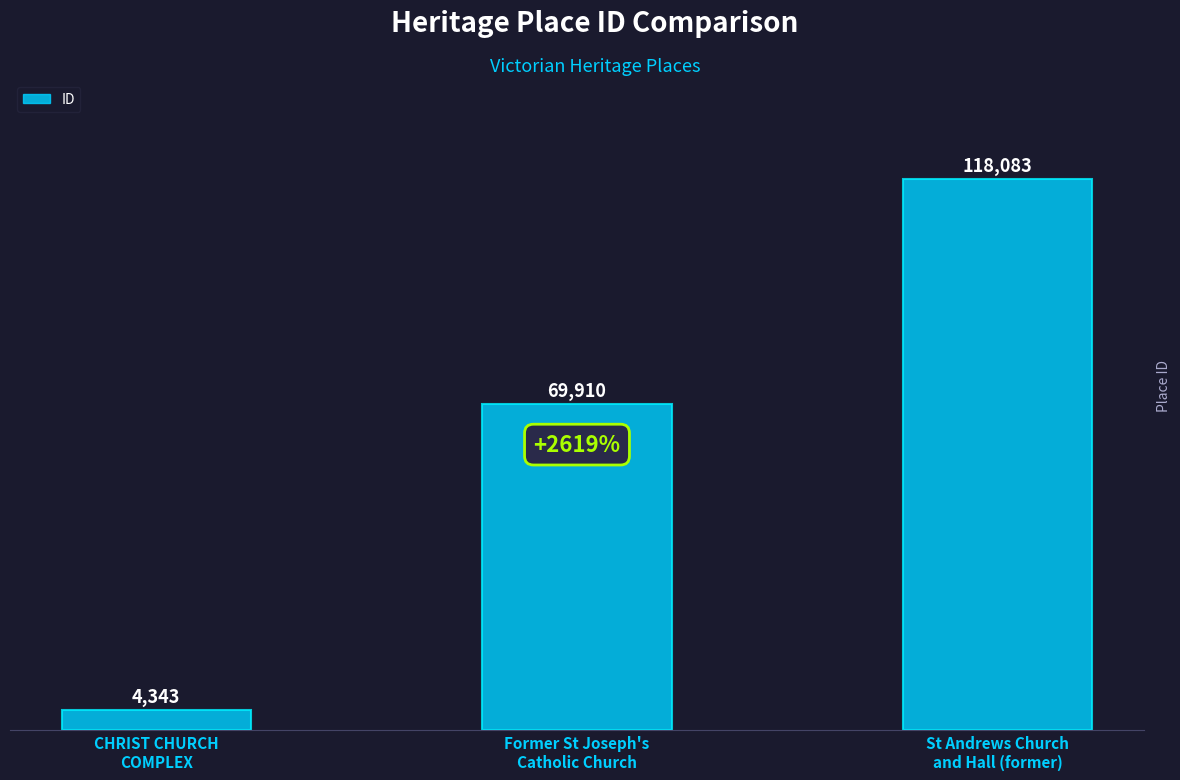

What is the label of the 3rd bar from the right?

CHRIST CHURCH
COMPLEX